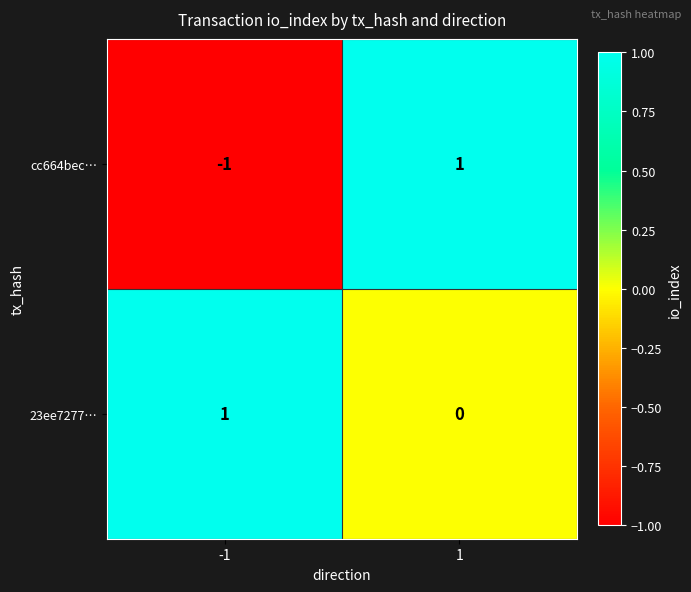

Reading left to right, transcribe all the data shown in this chart.

cc664bec…: -1	1
23ee7277…: 1	0